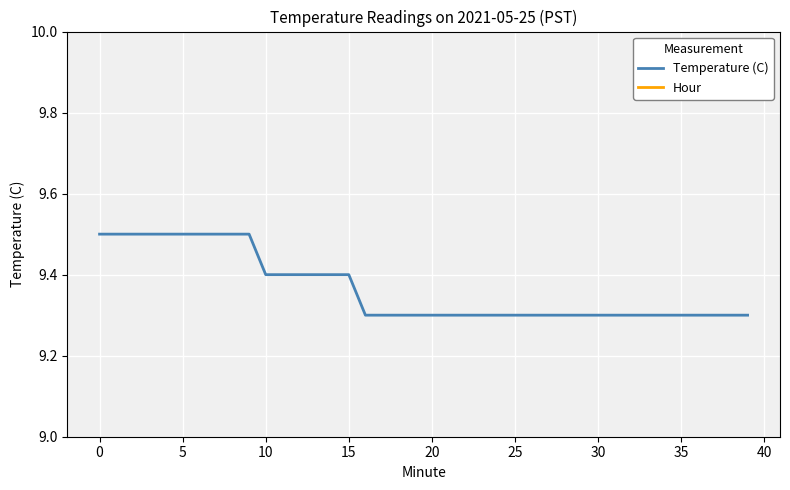

What is the label of the 25th point from the right?

15